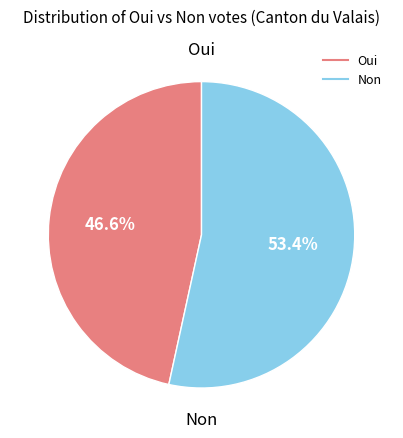

Which category has the smallest portion of the pie?

Oui